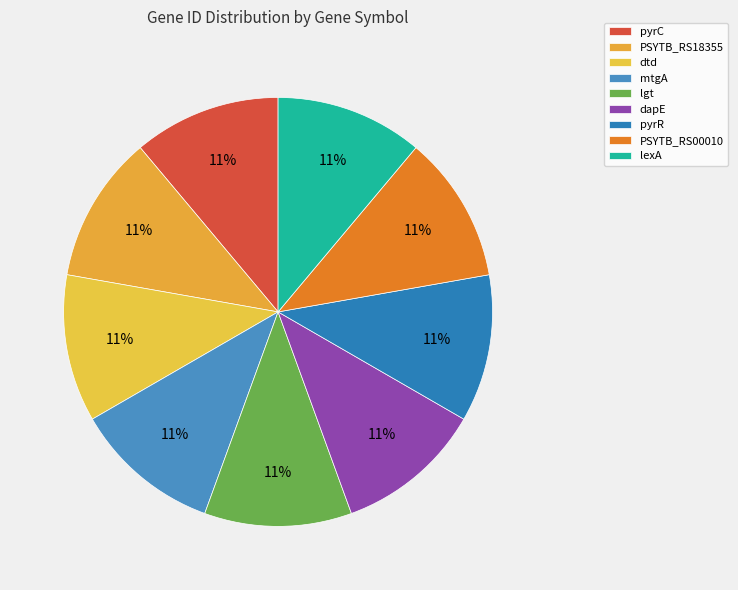

How many slices are in this pie chart?

9